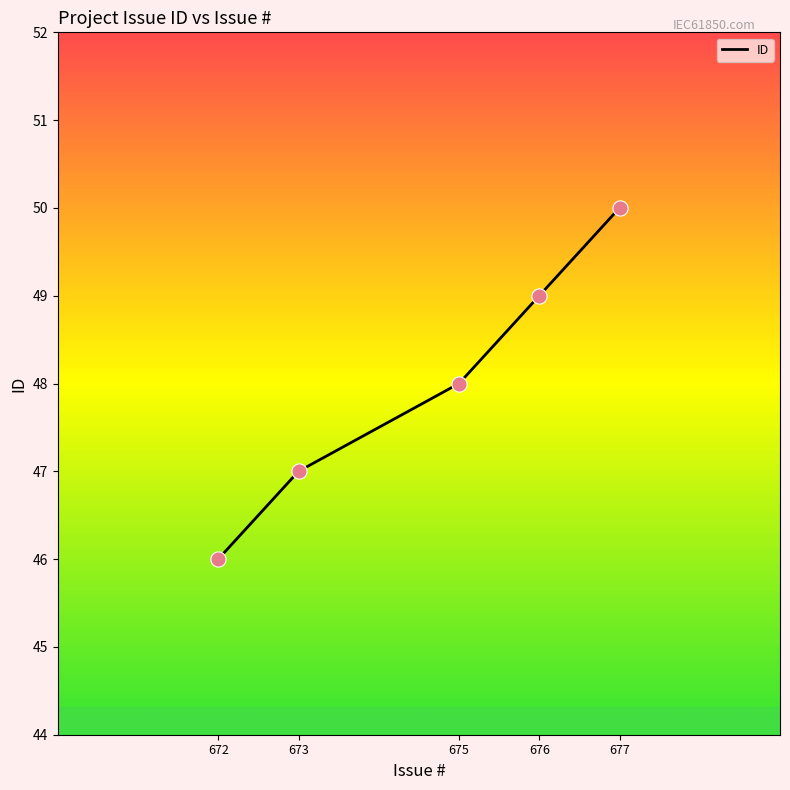

What is the ratio of the value at 677 to the value at 676?

1.0